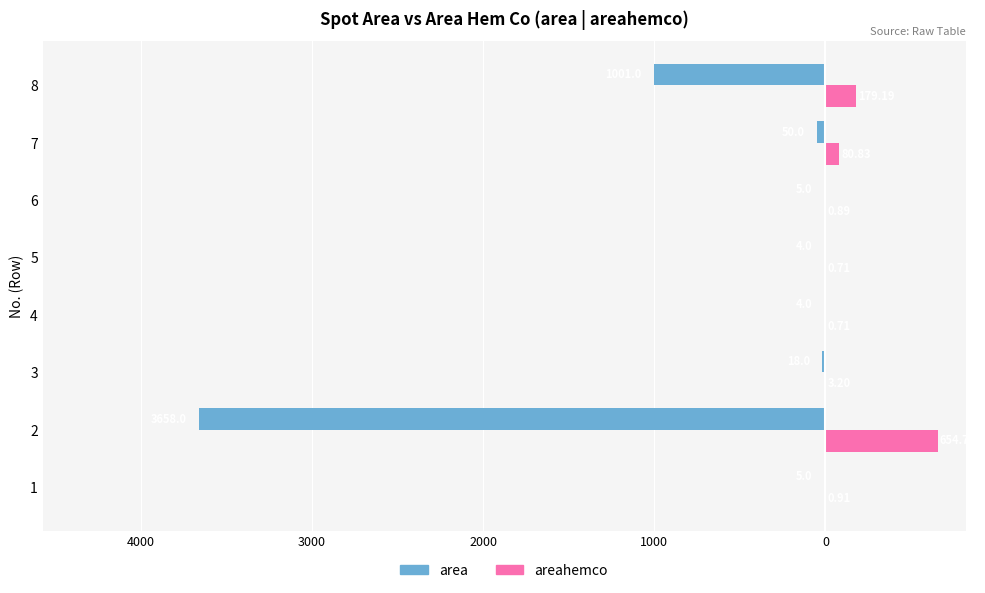

How many bars are there in total?

16